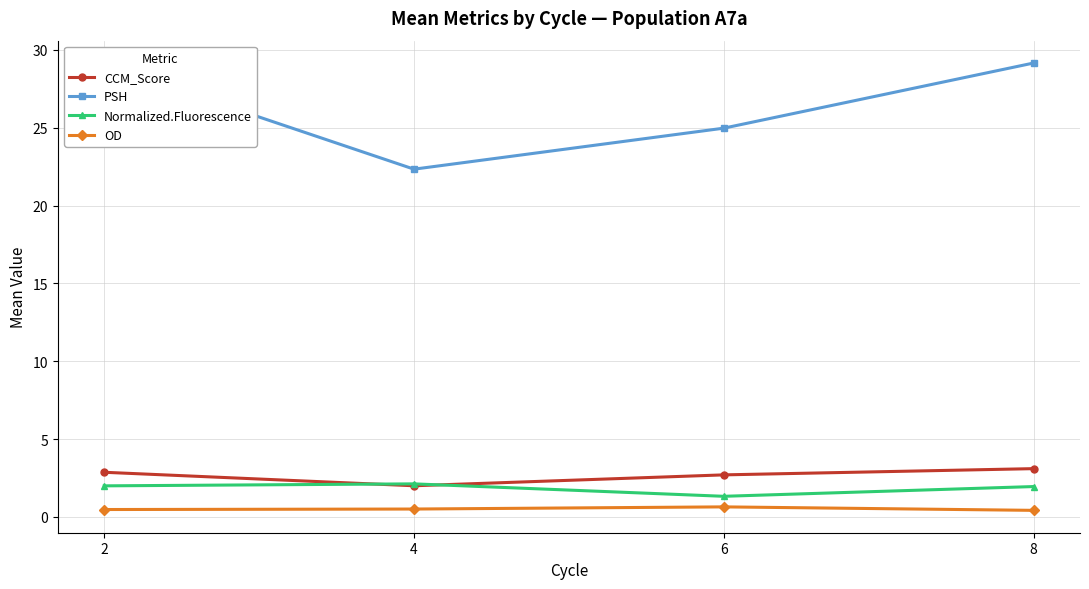

Where is CCM_Score nearest to the value 2?

4